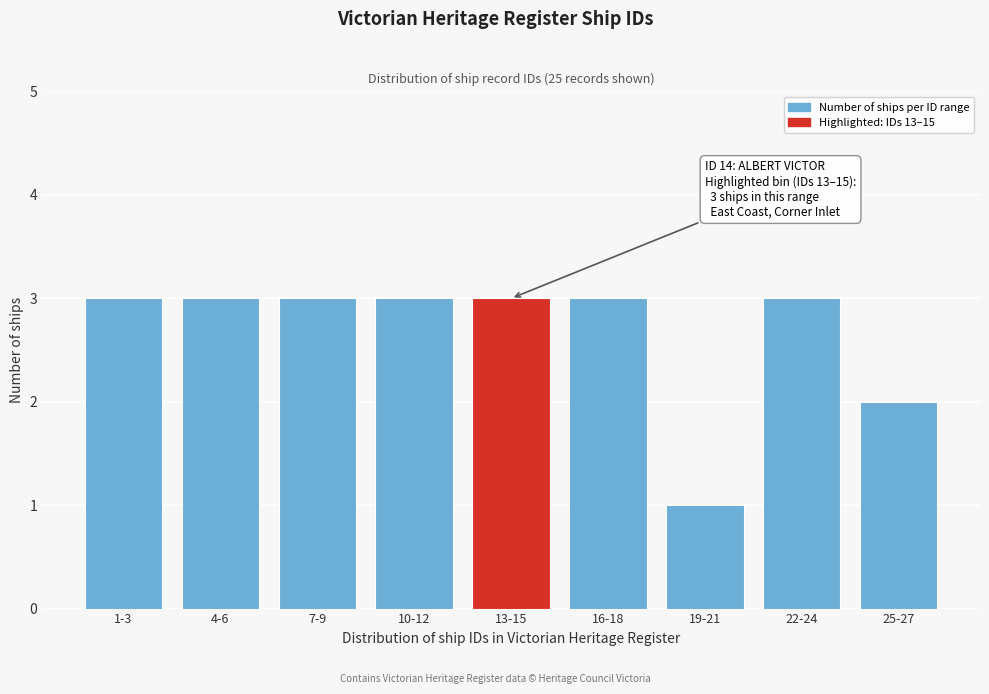

Reading right to left, what are all the values shown in this chart?

2	3	1	3	3	3	3	3	3